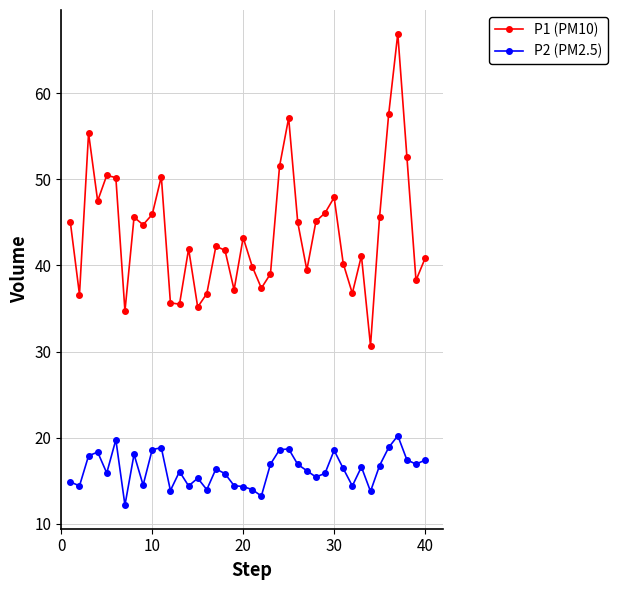

What is the maximum value for P2 (PM2.5)?

20.2